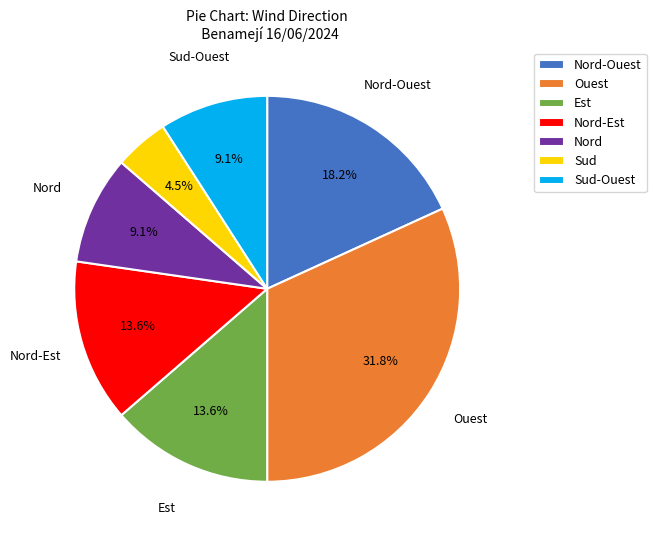

Is there a majority slice in this chart?

No